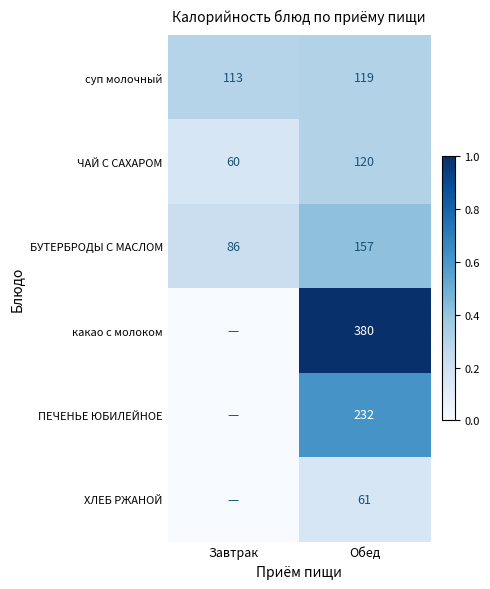

What is the sum of the БУТЕРБРОДЫ С МАСЛОМ values at Завтрак and Обед?

243